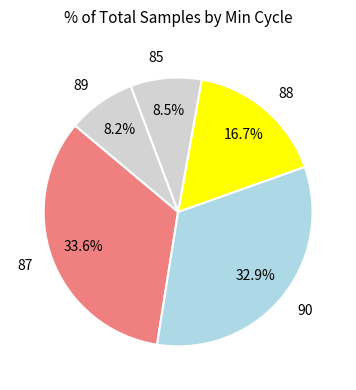

What percentage is the 88 slice, to the nearest percent?

17%